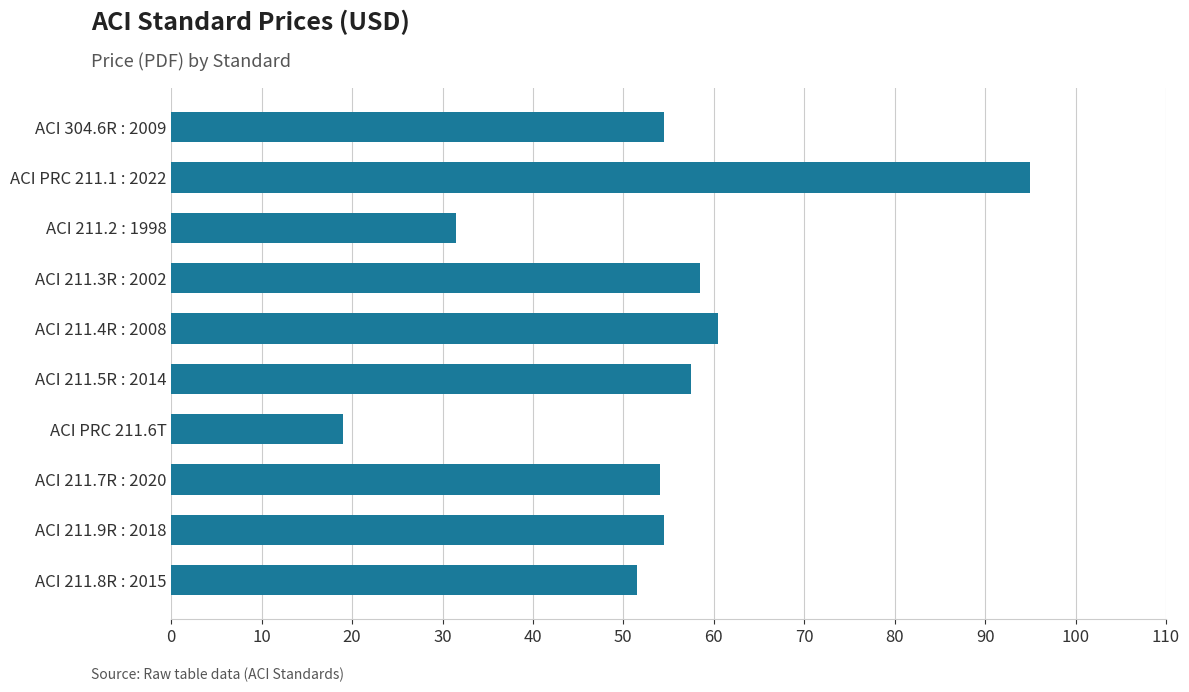

What is the sum of all values?

536.5